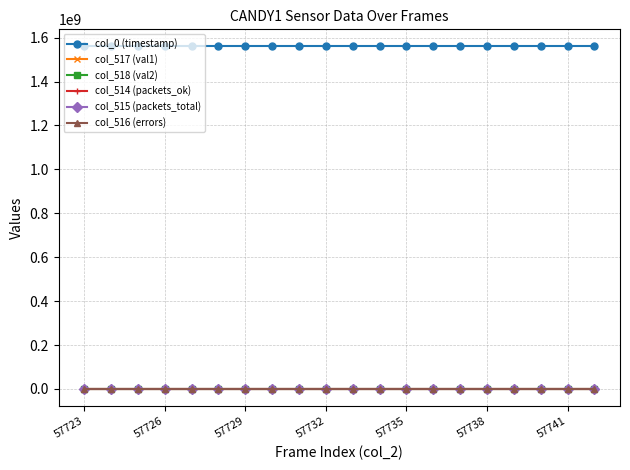

Which series has the largest total across all categories?

col_0 (timestamp)